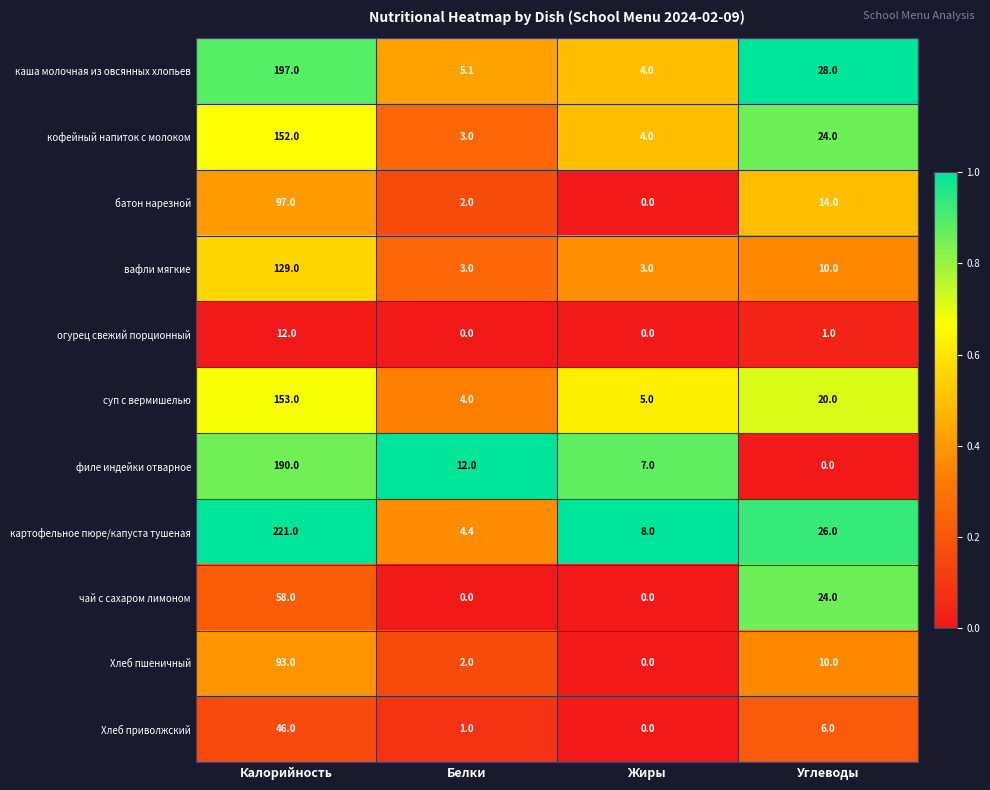

Rank the categories by филе индейки отварное value from lowest to highest.

Углеводы, Жиры, Белки, Калорийность